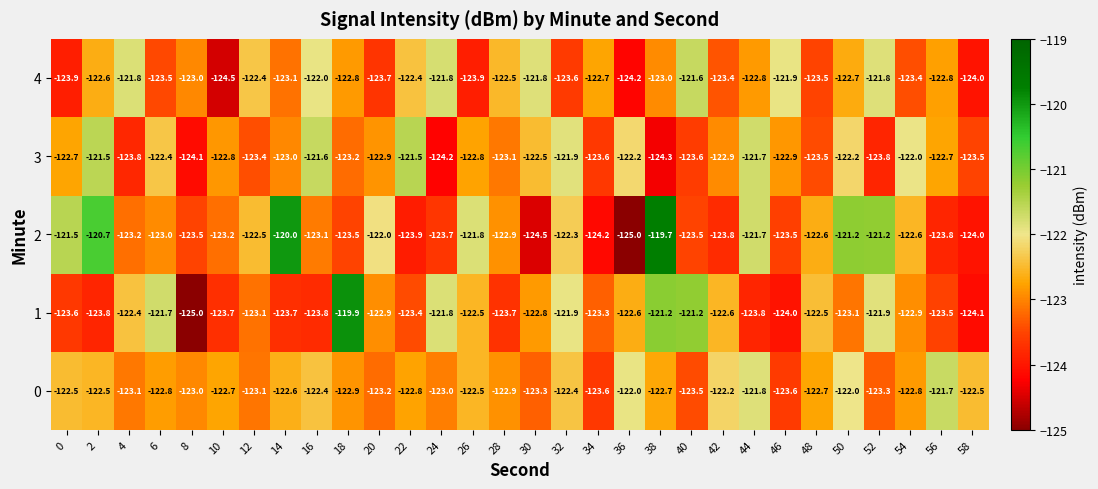

What is the greatest value displayed?

-119.7